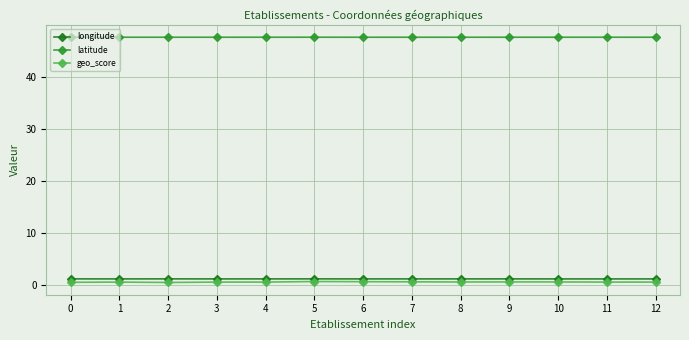

What is the sum of the longitude values at 7 and 1?

2.4